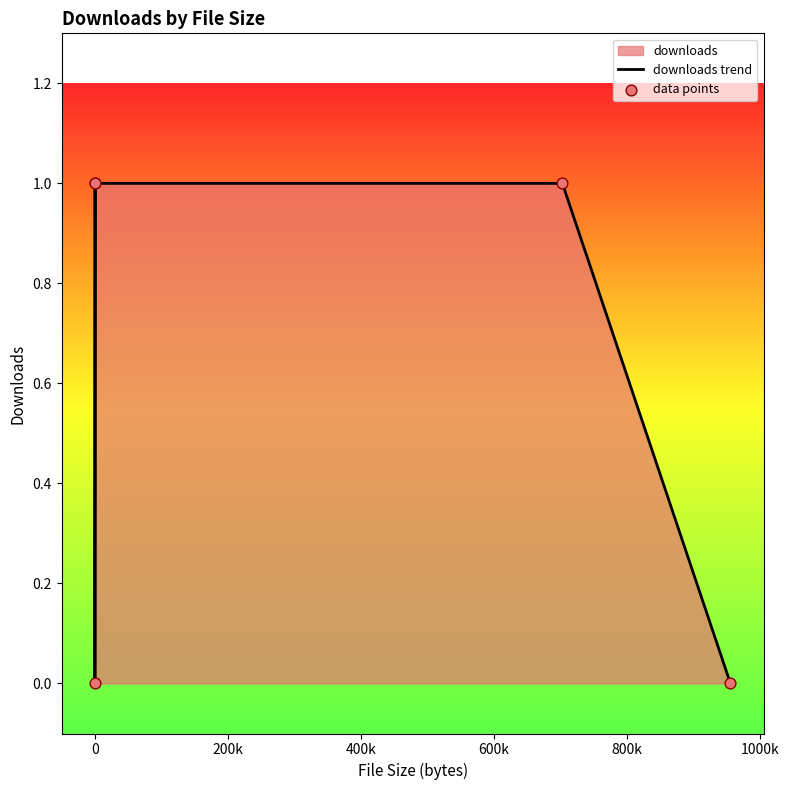

Which series has the widest spread of Y values?

downloads trend